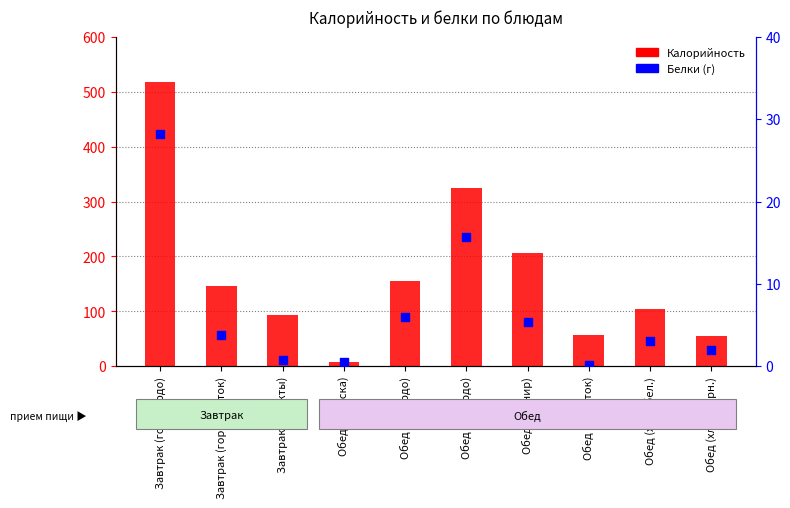

What are all the series names shown in the legend?

Калорийность, Белки